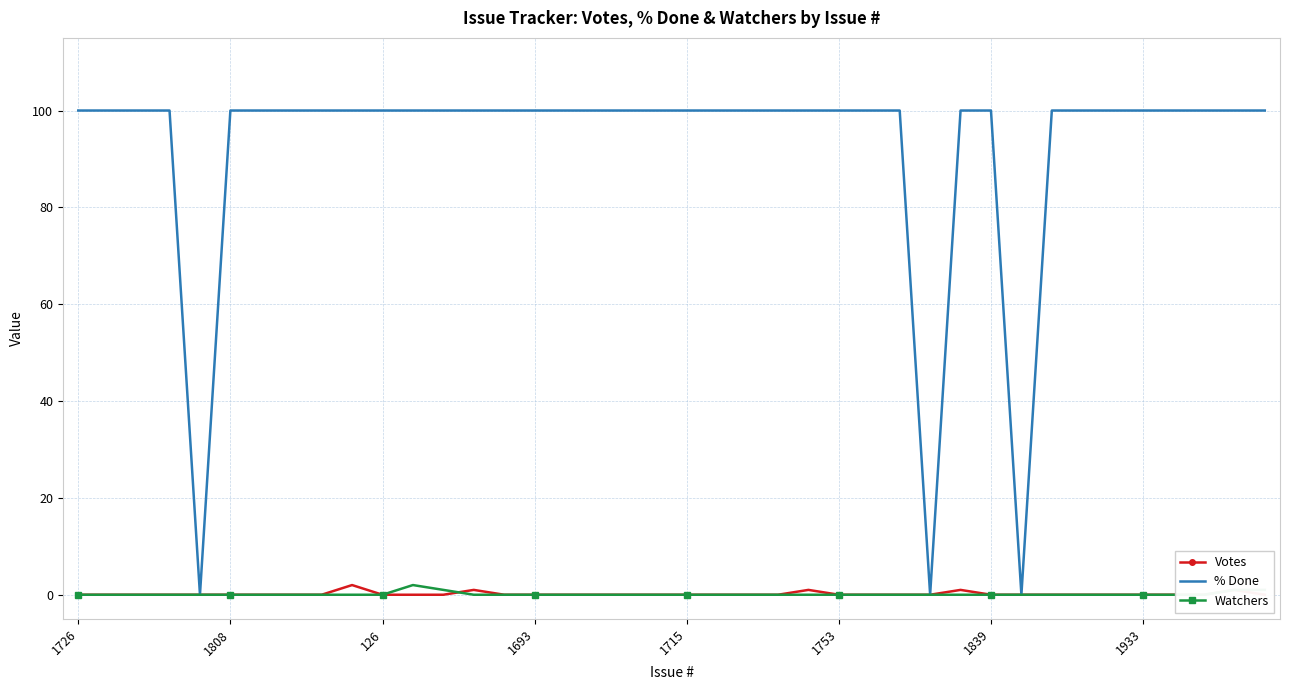

How many lines are shown in the chart?

3